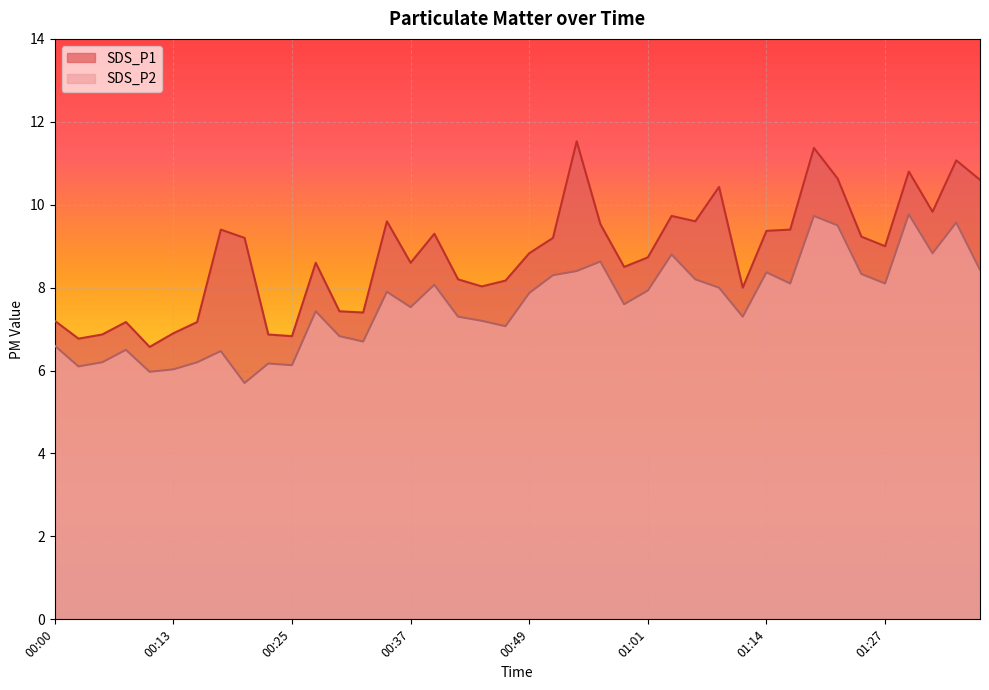

What is the label of the 33rd point from the right?

00:17